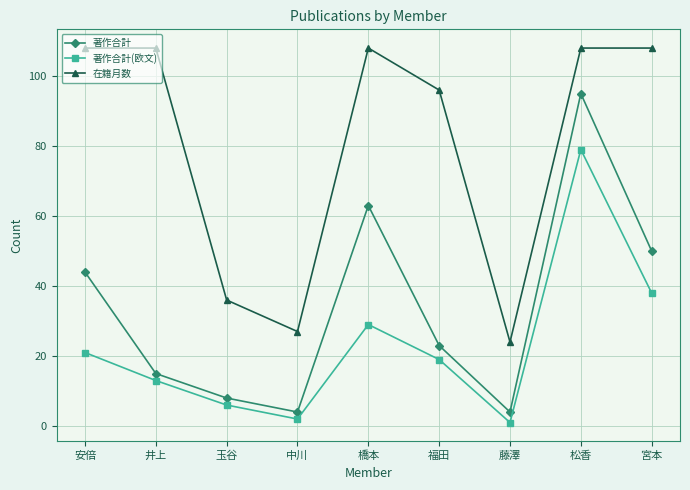

The value of 在籍月数 at 井上 is 108. True or false?

True